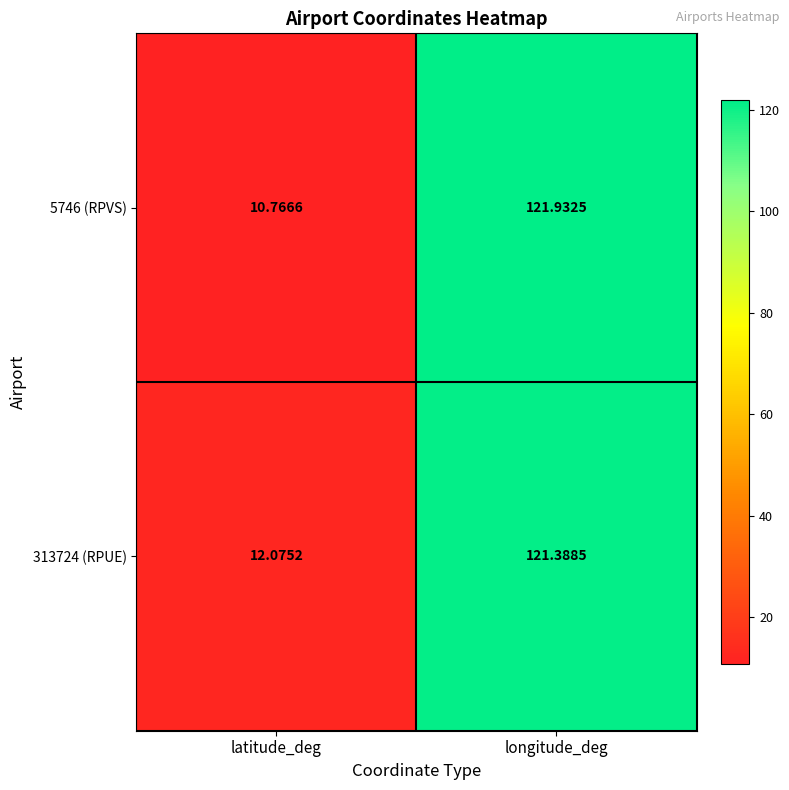

At which label does 5746 (RPVS) first exceed 121?

longitude_deg